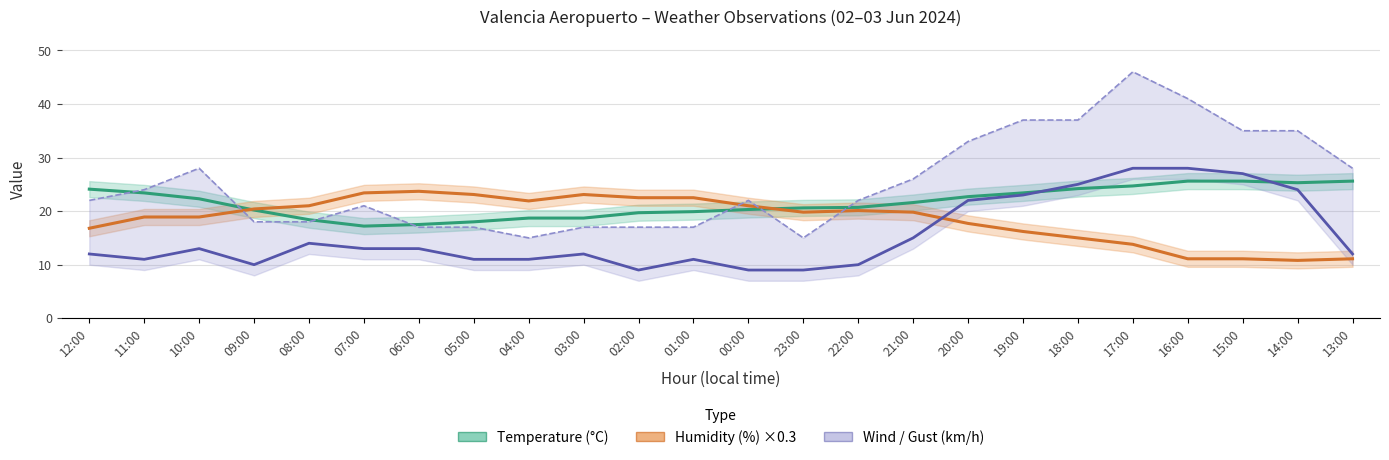

Is the value of Gust (km/h) at 01:00 greater than the value of Wind Speed (km/h) at 09:00?

Yes